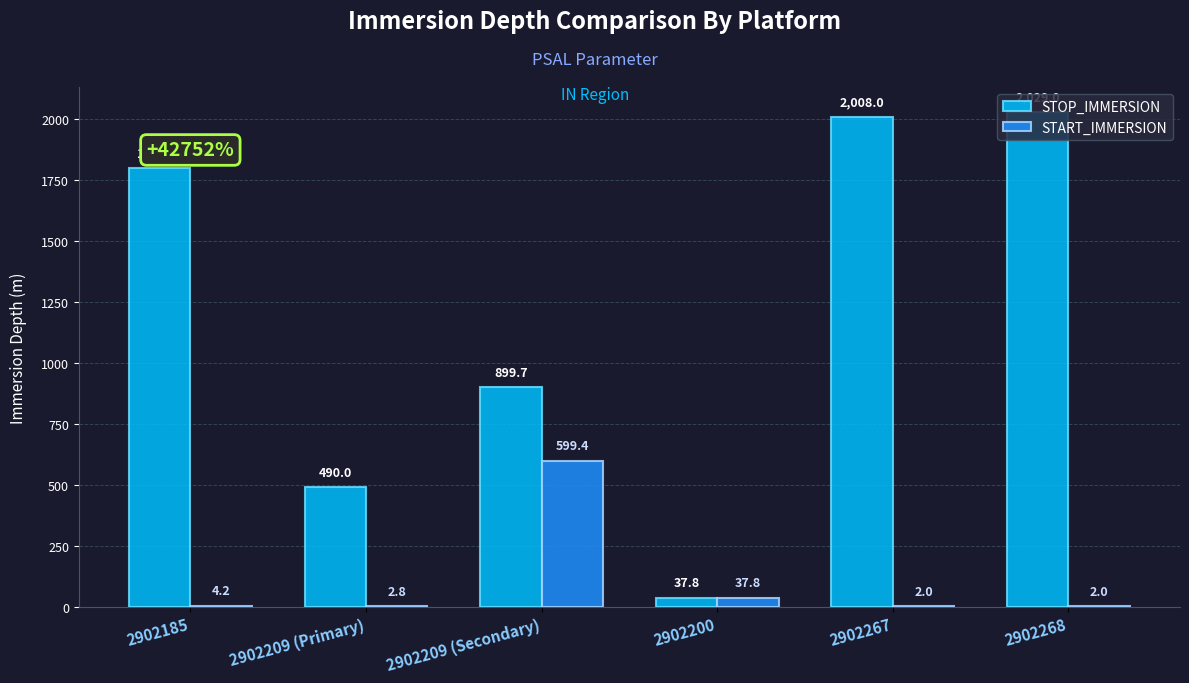

Reading left to right, what are all the values shown in this chart?

STOP_IMMERSION: 1799.8	490.0	899.7	37.8	2008.0	2029.0
START_IMMERSION: 4.2	2.8	599.4	37.8	2.0	2.0